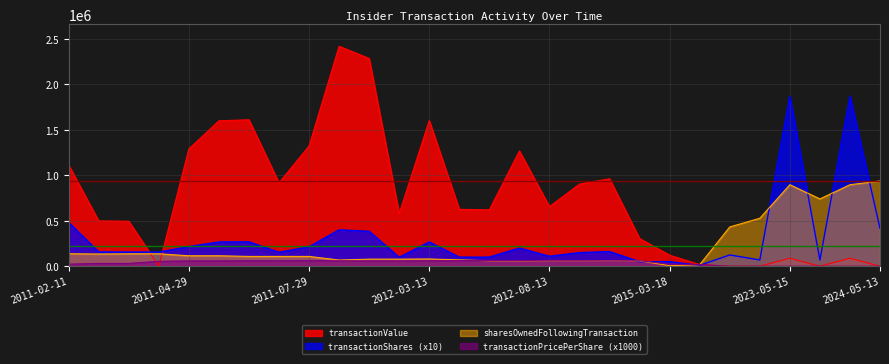

What is the difference between the maximum and minimum values in the sharesOwnedFollowingTransaction series?

932356